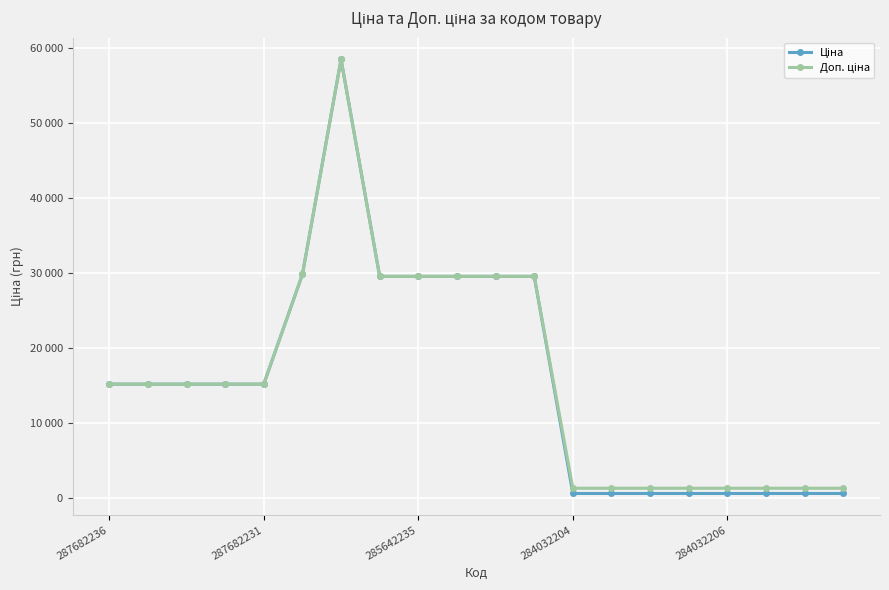

Reading right to left, what are all the values shown in this chart?

Ціна: 539.0	539.0	539.0	539.0	539.0	539.0	539.0	539.0	29491.5	29491.5	29491.5	29491.5	29491.5	58426.5	29747.2	15120.0	15120.0	15120.0	15120.0	15120.0
Доп. ціна: 1235.4	1235.4	1235.4	1235.4	1235.4	1235.4	1235.4	1235.4	29491.5	29491.5	29491.5	29491.5	29491.5	58426.5	29747.2	15120.0	15120.0	15120.0	15120.0	15120.0